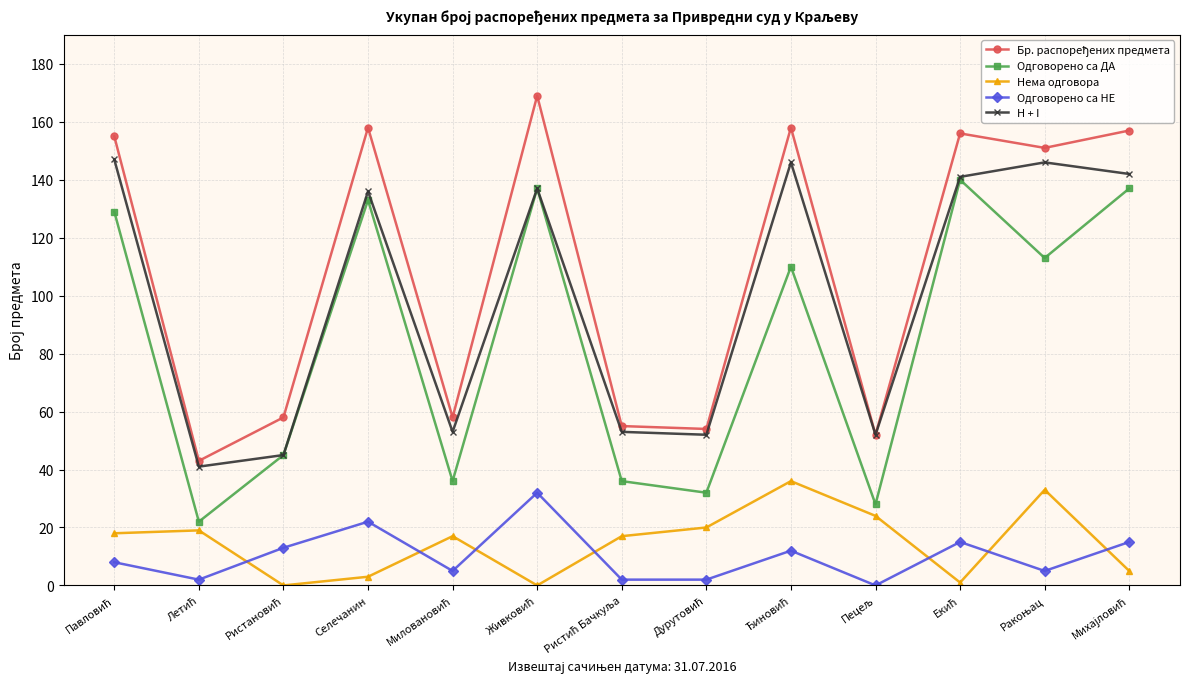

In Одговорено са НЕ, how many points are higher than both neighbors (excluding endpoints)?

4